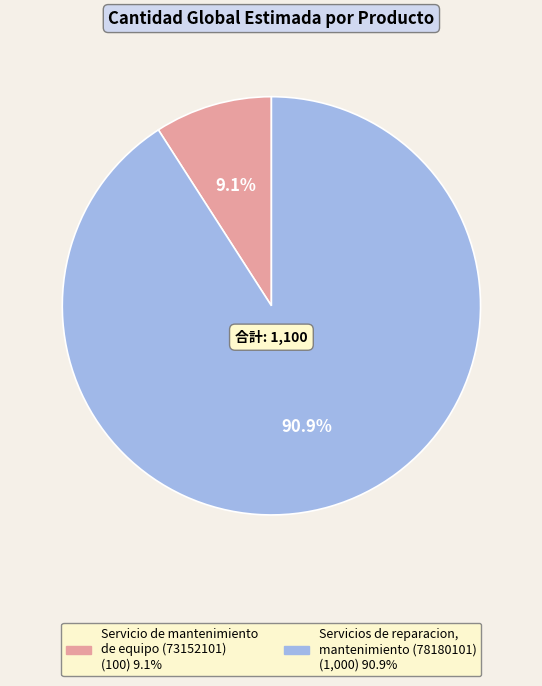

Between Servicios de reparacion, mantenimiento (78180101) and Servicio de mantenimiento de equipo (73152101), which is larger?

Servicios de reparacion, mantenimiento (78180101)